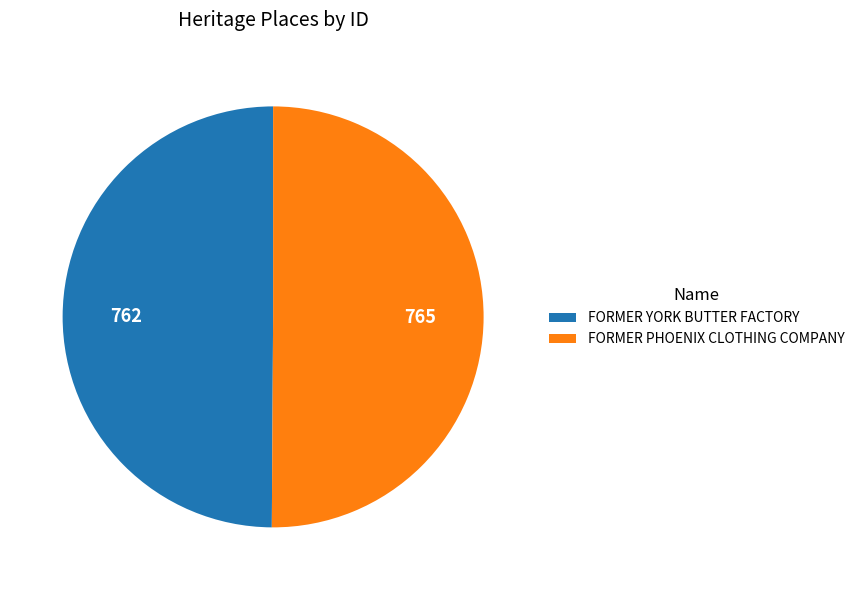

Combined, do FORMER YORK BUTTER FACTORY and FORMER PHOENIX CLOTHING COMPANY account for over 50%?

Yes